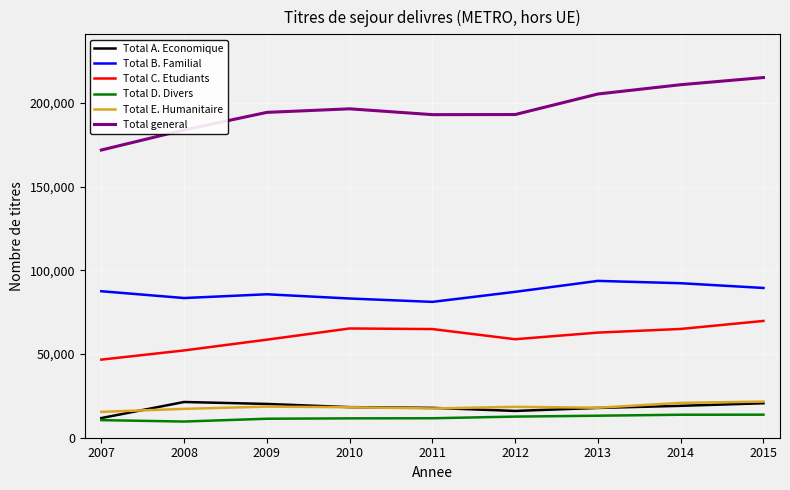

The Total B. Familial series shows 40208 at 2008. True or false?

False